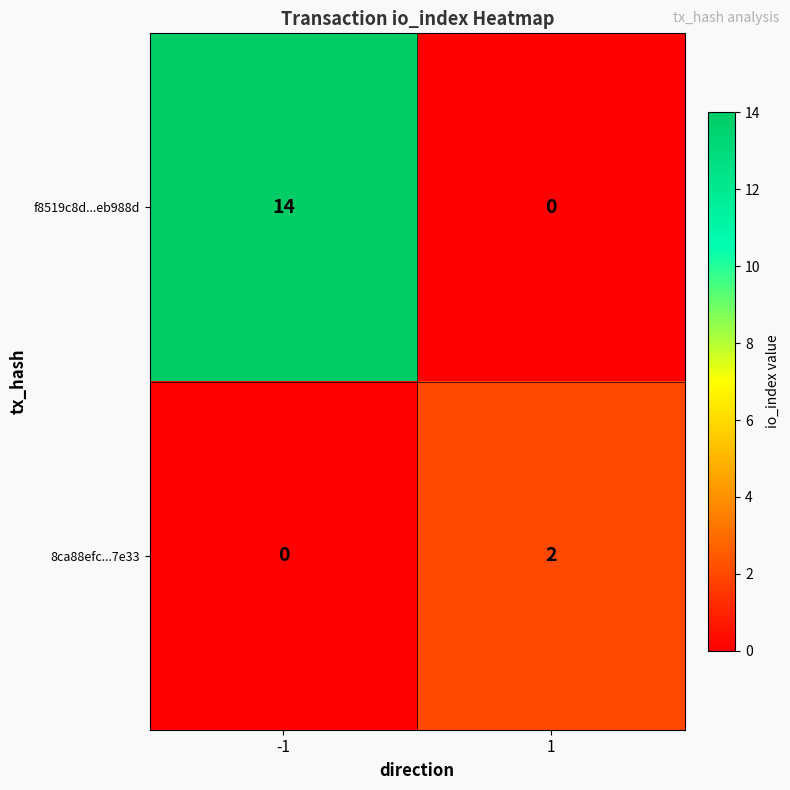

How many series are shown in this chart?

2